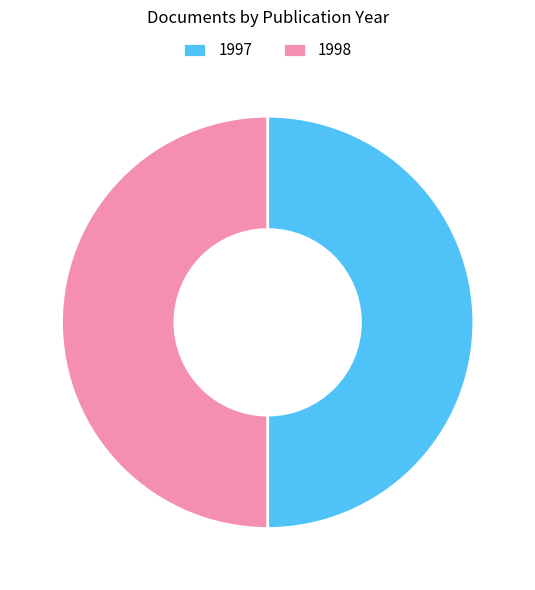

Count the number of slices in the pie.

2